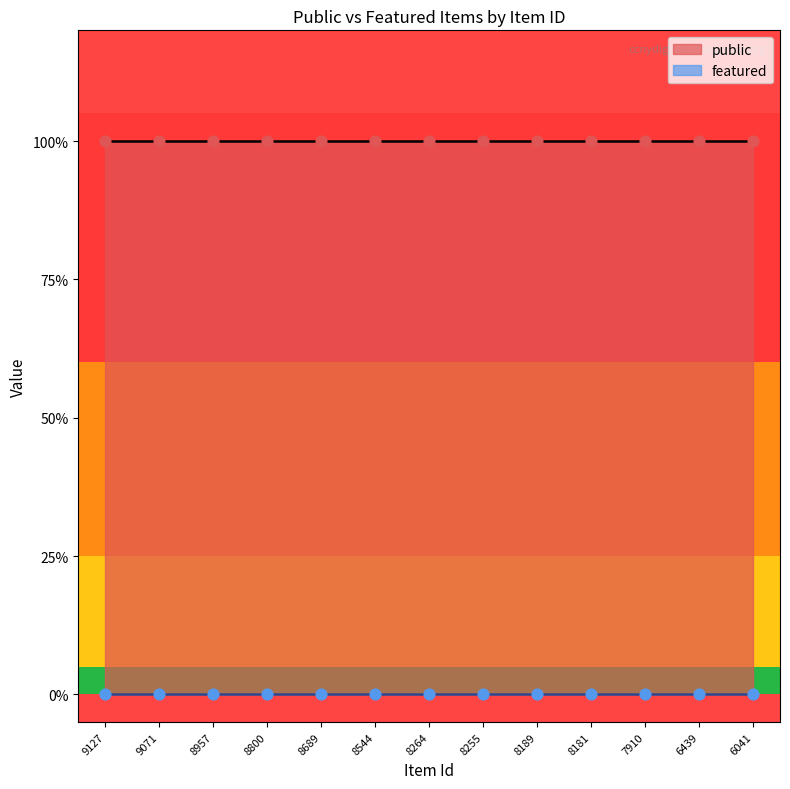

At which category is the sum across all series the highest?

9127